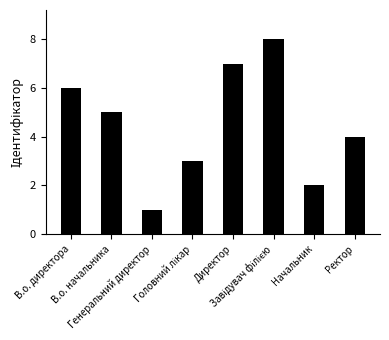

What is the difference between the second highest and minimum values?

6